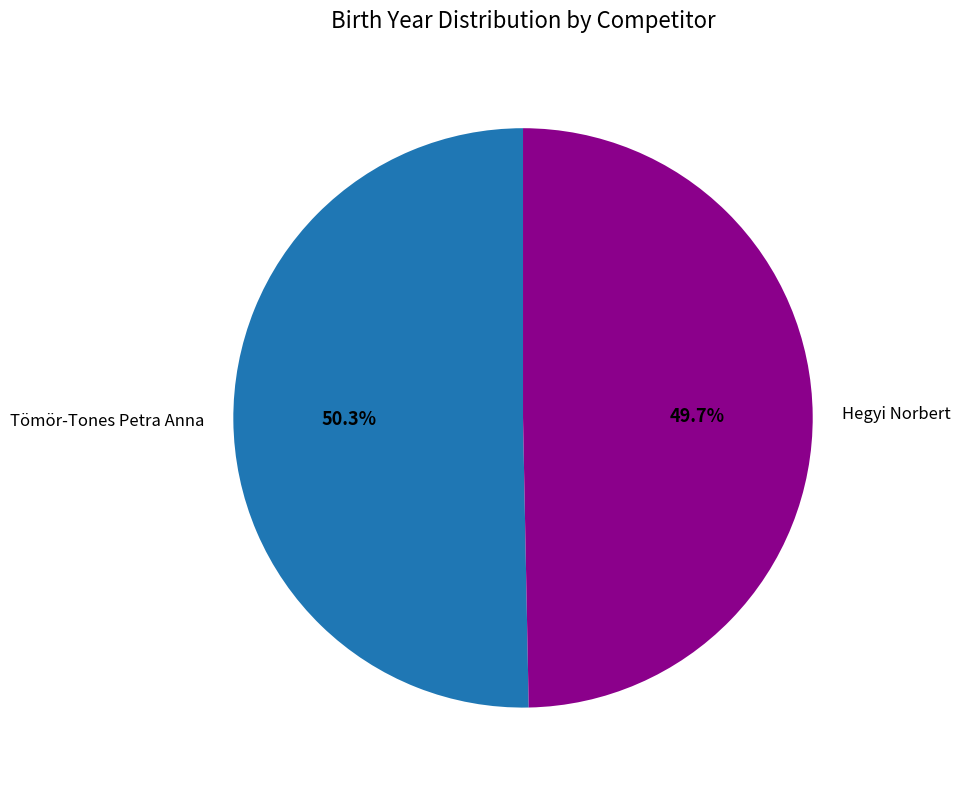

To the nearest percent, what percentage of the pie is Hegyi Norbert?

50%